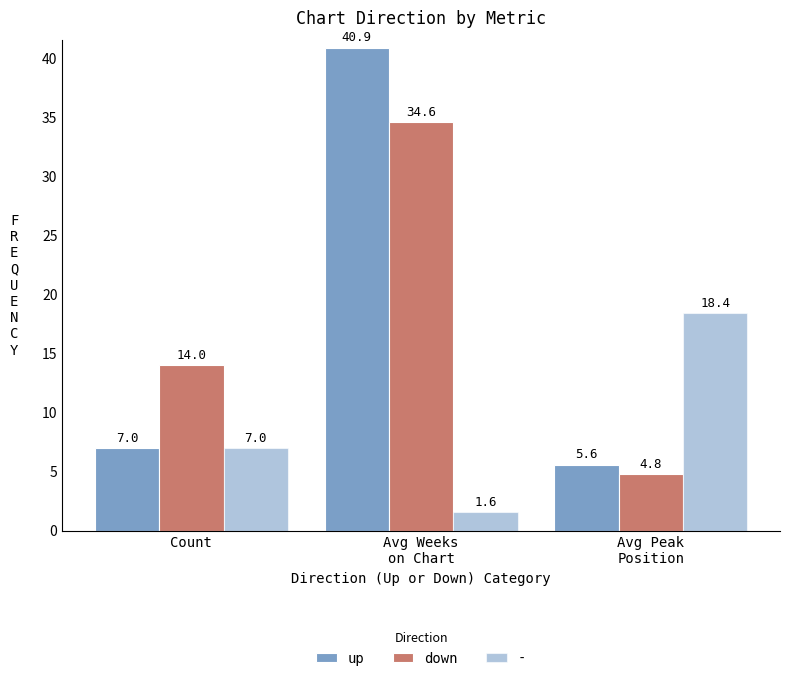

Which series has the largest total across all categories?

up